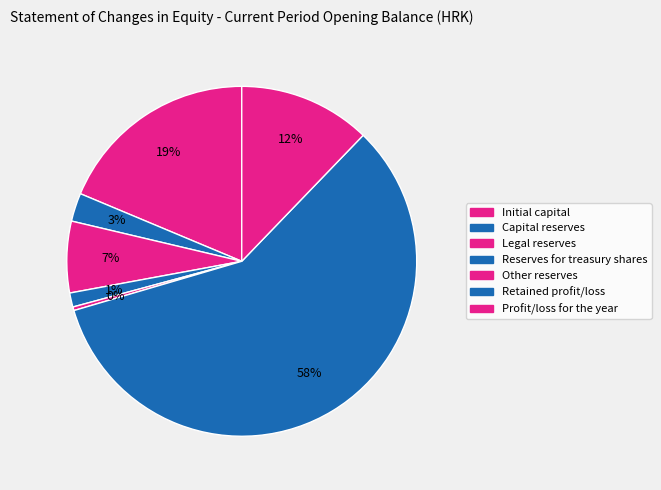

Does Profit/loss for the year account for over 50% of the chart?

No